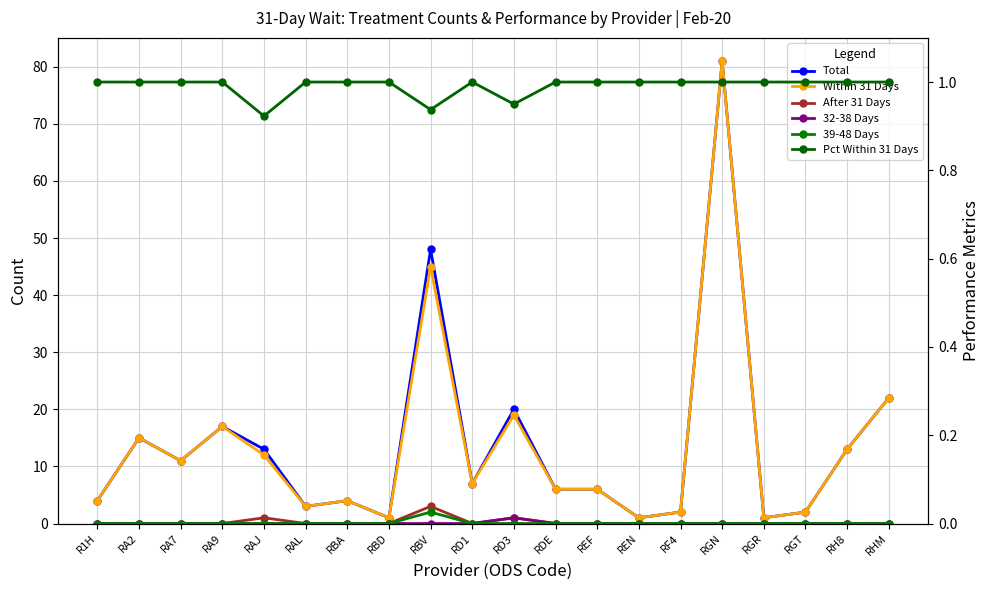

True or false: 39-48 Days and Pct Within 31 Days intersect in this chart.

True